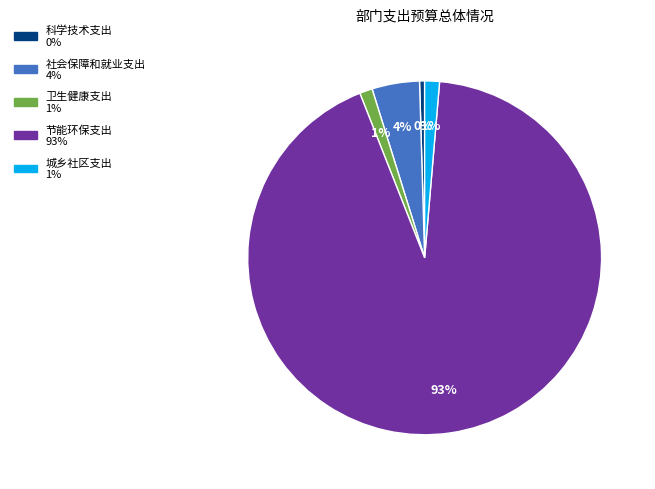

Which has a higher value, 节能环保支出 or 城乡社区支出?

节能环保支出